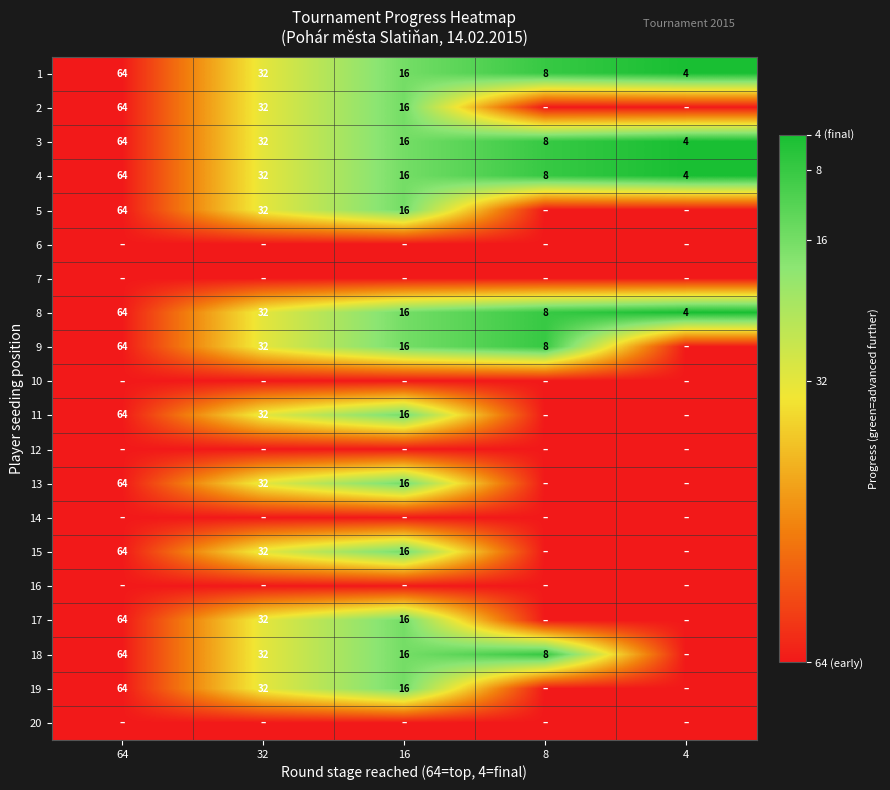

What is the approximate value of 1 at 32, to the nearest 10?

30